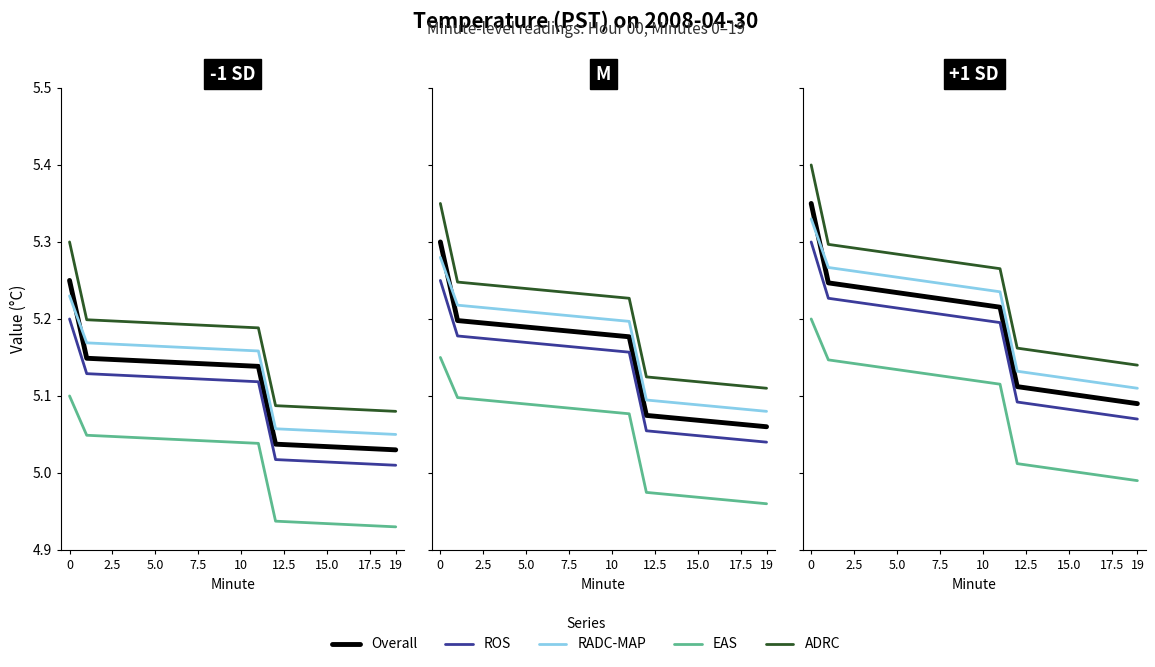

What is the label of the 18th point from the left?

17